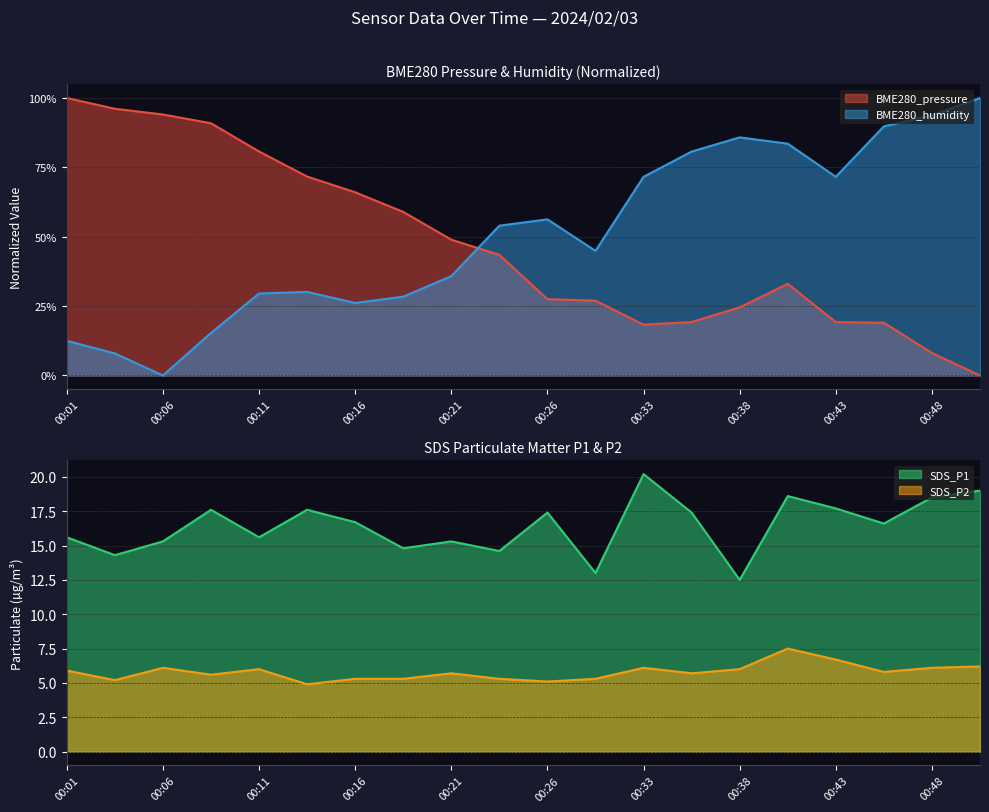

Which series ends up on top after the final intersection of BME280_pressure and BME280_humidity?

BME280_humidity